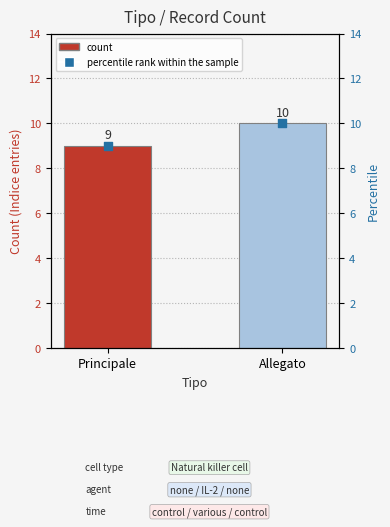

What is the total value across all series at Allegato?

20